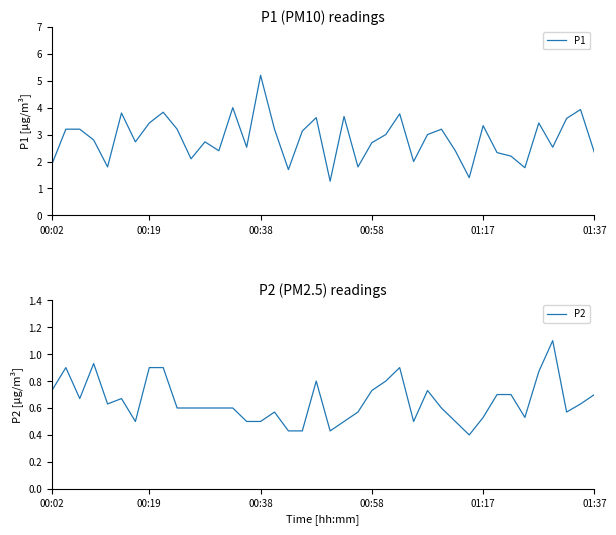

Reading right to left, list all the values displayed in this chart.

P1: 2.3	3.9	3.6	2.5	3.4	1.8	2.2	2.3	3.3	1.4	2.4	3.2	3.0	2.0	3.8	3.0	2.7	1.8	3.7	1.3	3.6	3.1	1.7	3.2	5.2	2.5	4.0	2.4	2.7	2.1	3.2	3.8	3.4	2.7	3.8	1.8	2.8	3.2	3.2	1.9
P2: 0.7	0.6	0.6	1.1	0.9	0.5	0.7	0.7	0.5	0.4	0.5	0.6	0.7	0.5	0.9	0.8	0.7	0.6	0.5	0.4	0.8	0.4	0.4	0.6	0.5	0.5	0.6	0.6	0.6	0.6	0.6	0.9	0.9	0.5	0.7	0.6	0.9	0.7	0.9	0.7